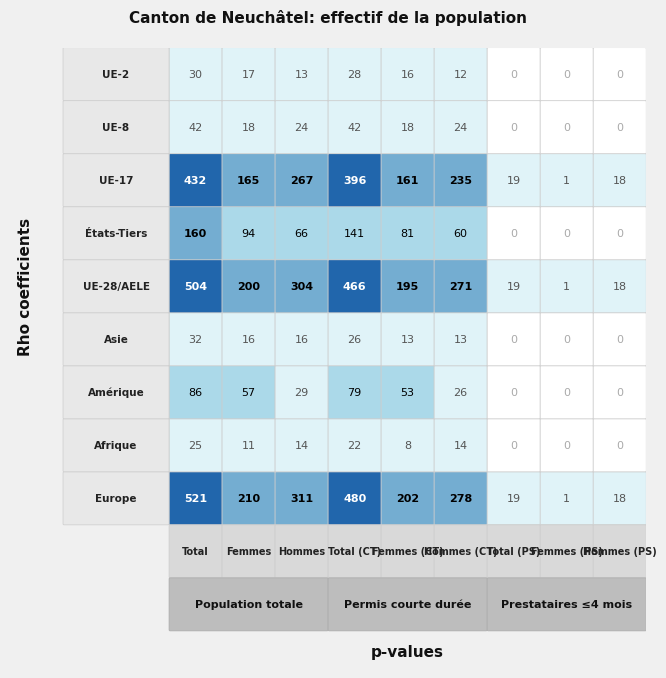

At how many categories does at least one series exceed 283?

3